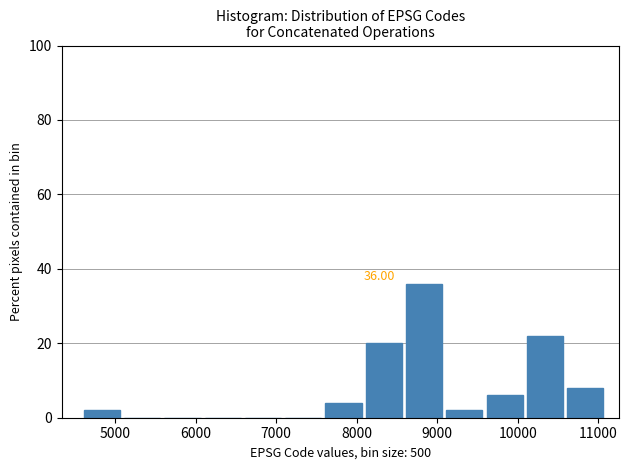

Over which range of the x-axis is the bar tallest?

8600 to 9100